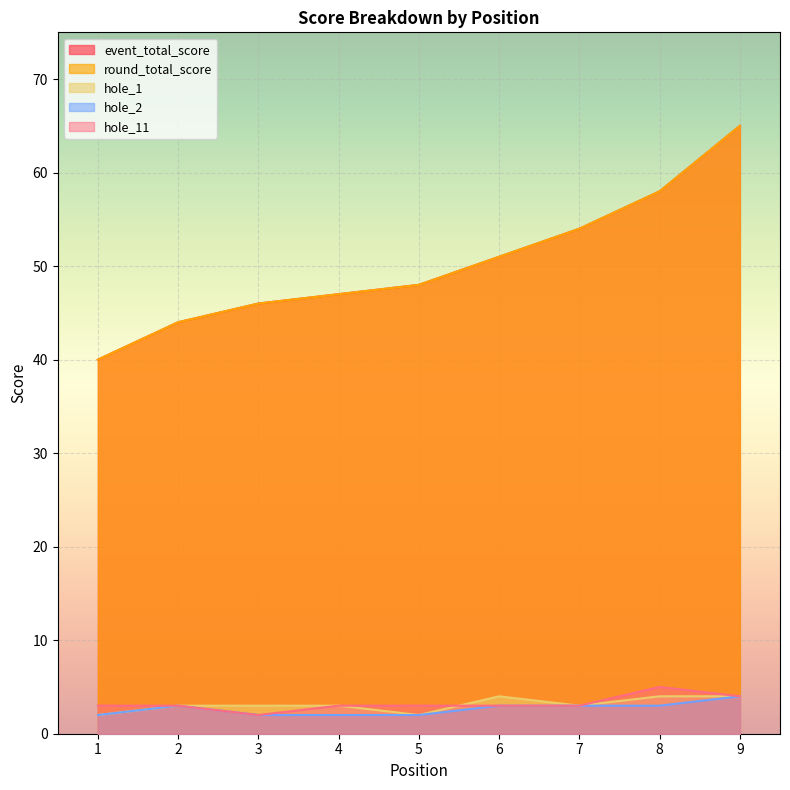

Rank the series at 5 from highest to lowest value.

event_total_score, round_total_score, hole_11, hole_1, hole_2